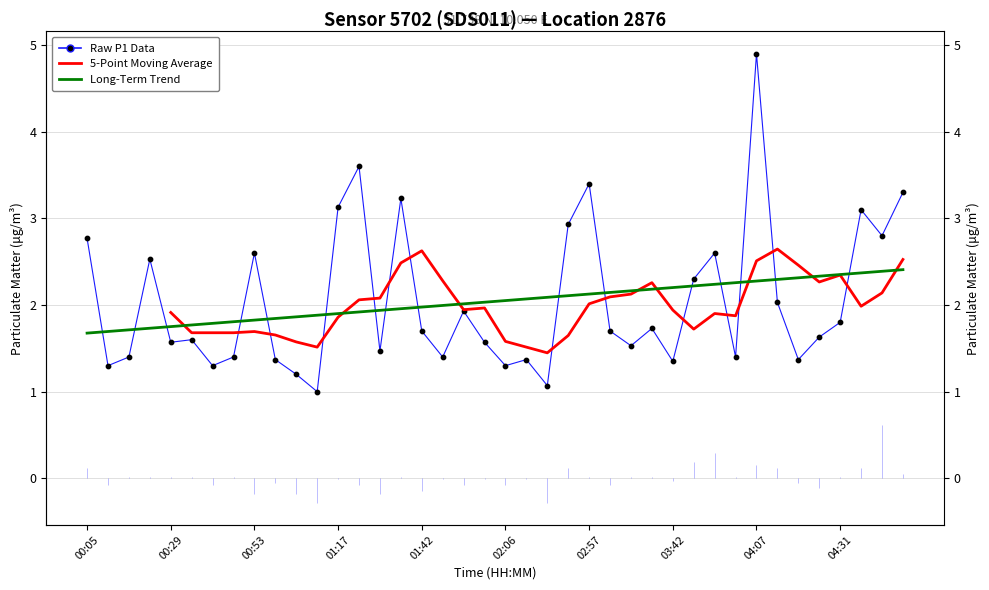

Between 04:01 and 04:07, which is larger?

04:07